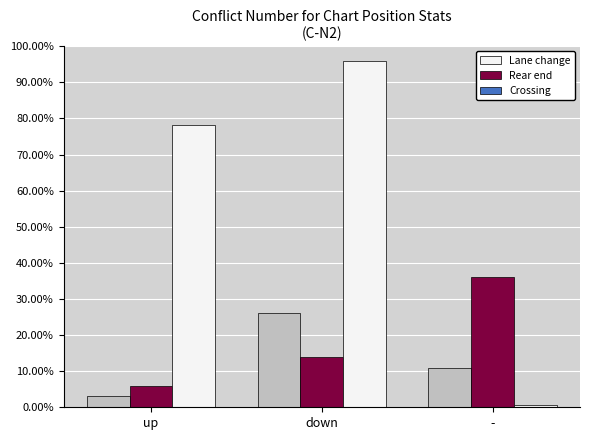

How many series are shown in this chart?

3